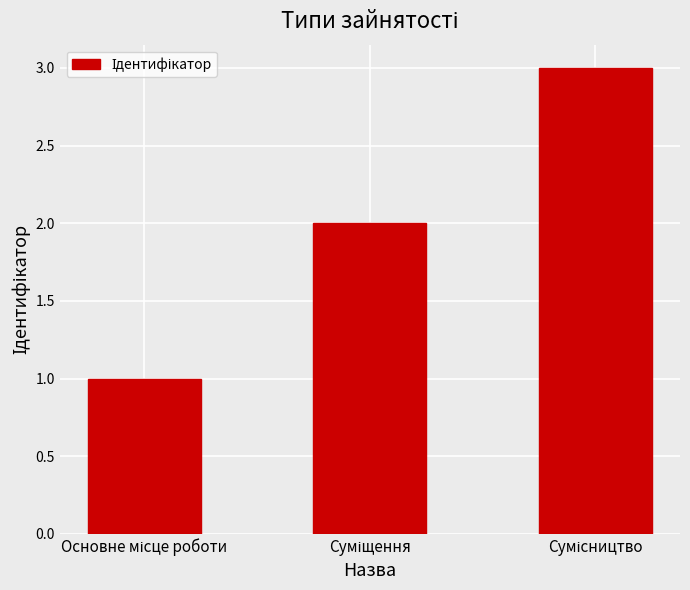

Does the chart contain any negative values?

No